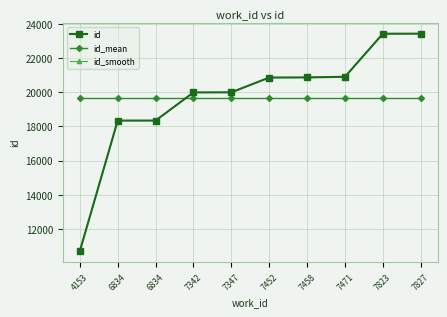

Does the chart have visible grid lines?

Yes